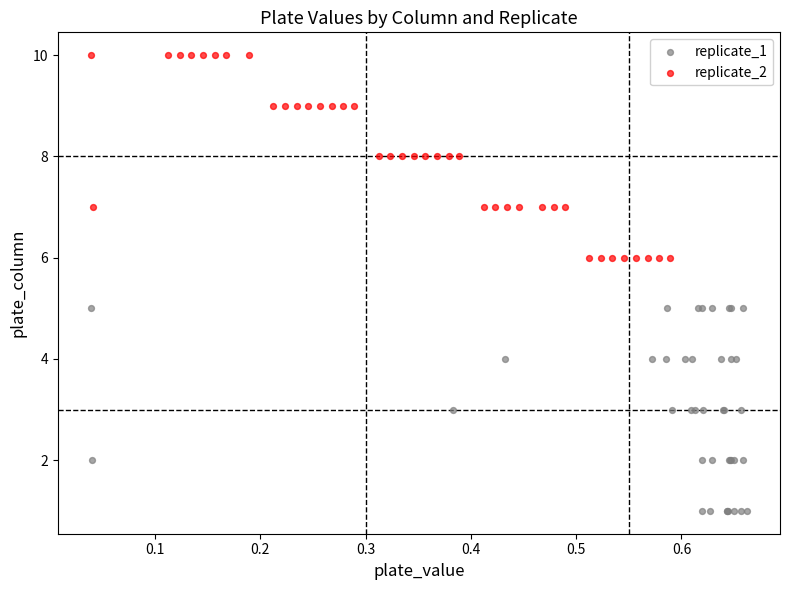

Which series reaches the maximum Y coordinate?

replicate_2